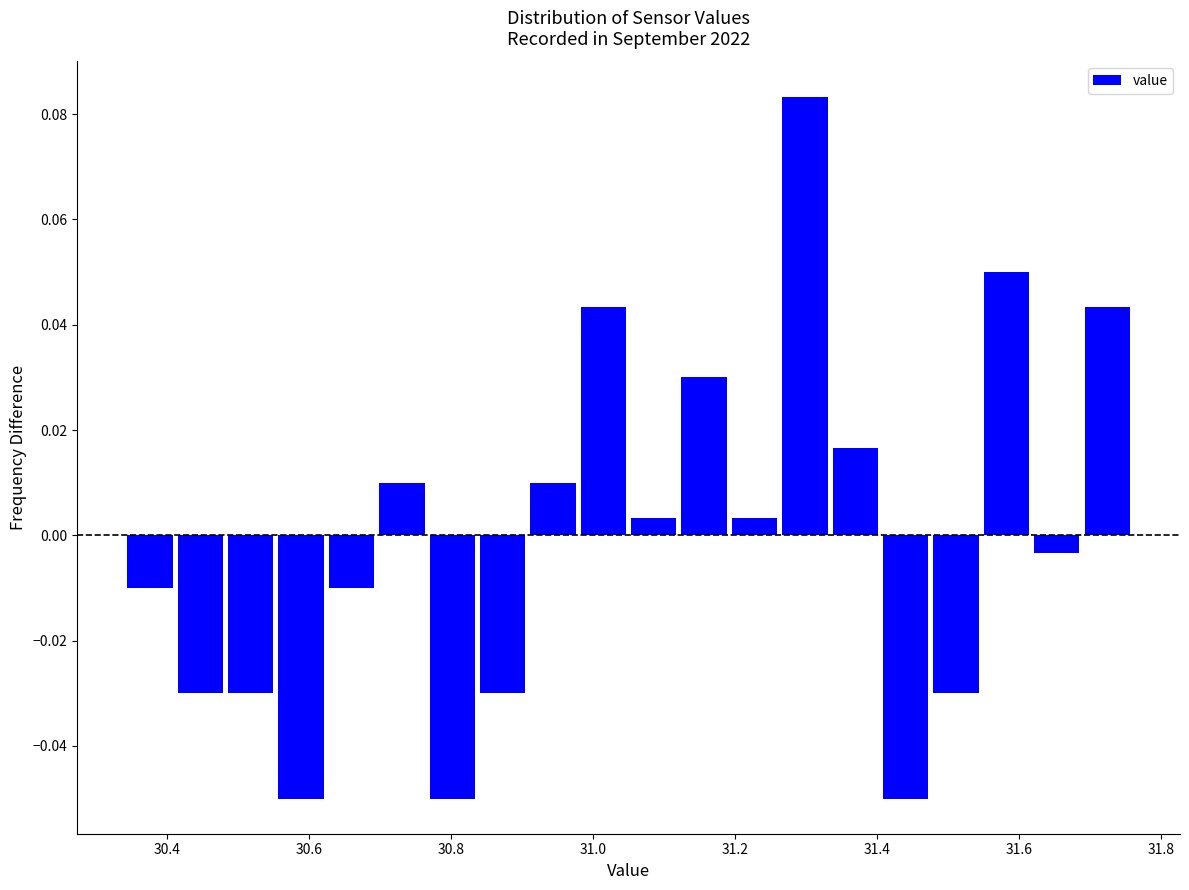

Read against the x-axis, roughly where is the centre of the tallest bar?

31.30